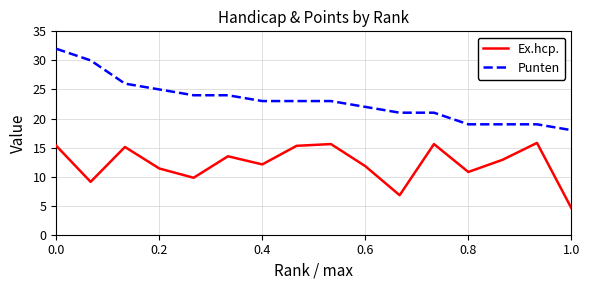

True or false: Punten and Ex.hcp. intersect in this chart.

False